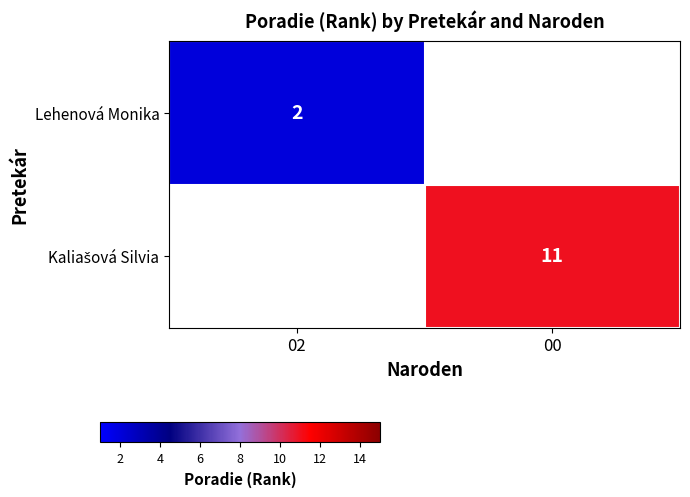

Which label corresponds to the largest value in the chart?

00